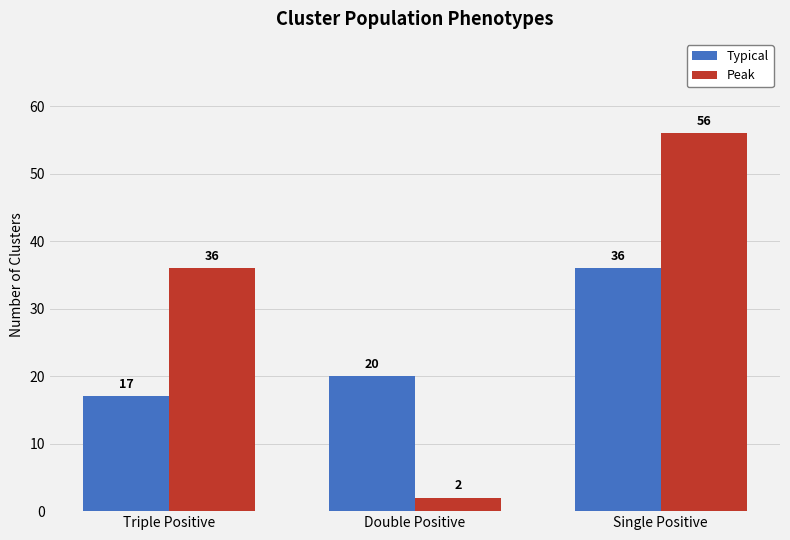

Reading left to right, what are all the values shown in this chart?

Typical: Triple Positive=17	Double Positive=20	Single Positive=36
Peak: Triple Positive=36	Double Positive=2	Single Positive=56